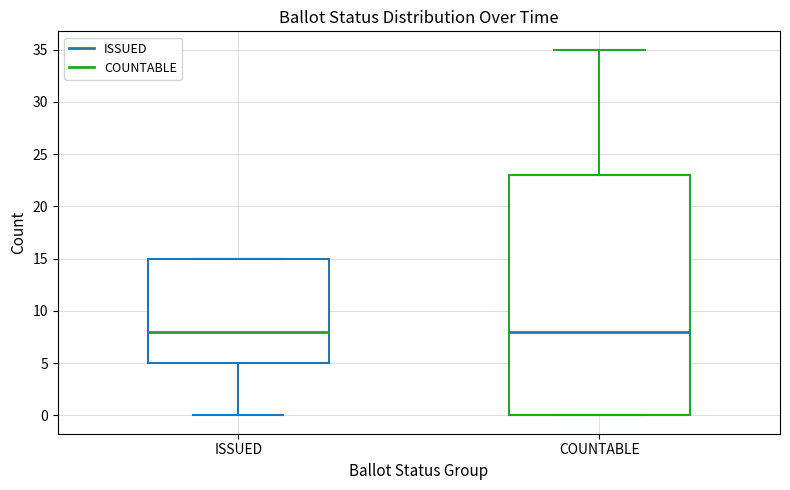

Reading left to right, transcribe this box plot: for each box, give where its median line is, the range the box spans, and where its two whiskers end, as read against the y-axis. The values are not printed on the chart, so give them approximately, as read against the axis.

ISSUED: median 8, box 5 to 15, whiskers 0 to 15
COUNTABLE: median 8, box 0 to 23, whiskers 0 to 35